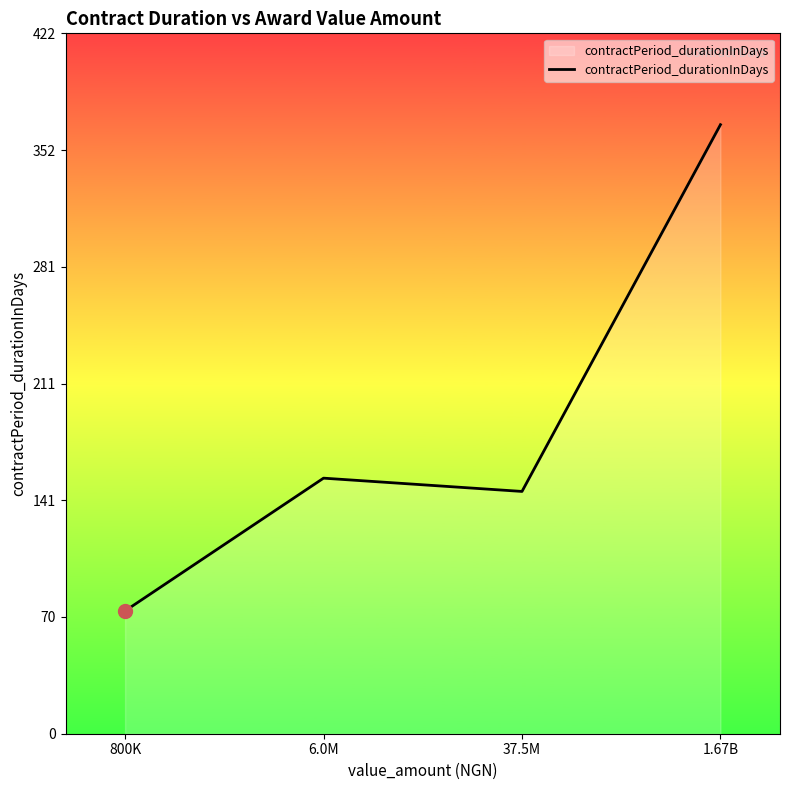

At which label is the value closest to 220?

6.0M